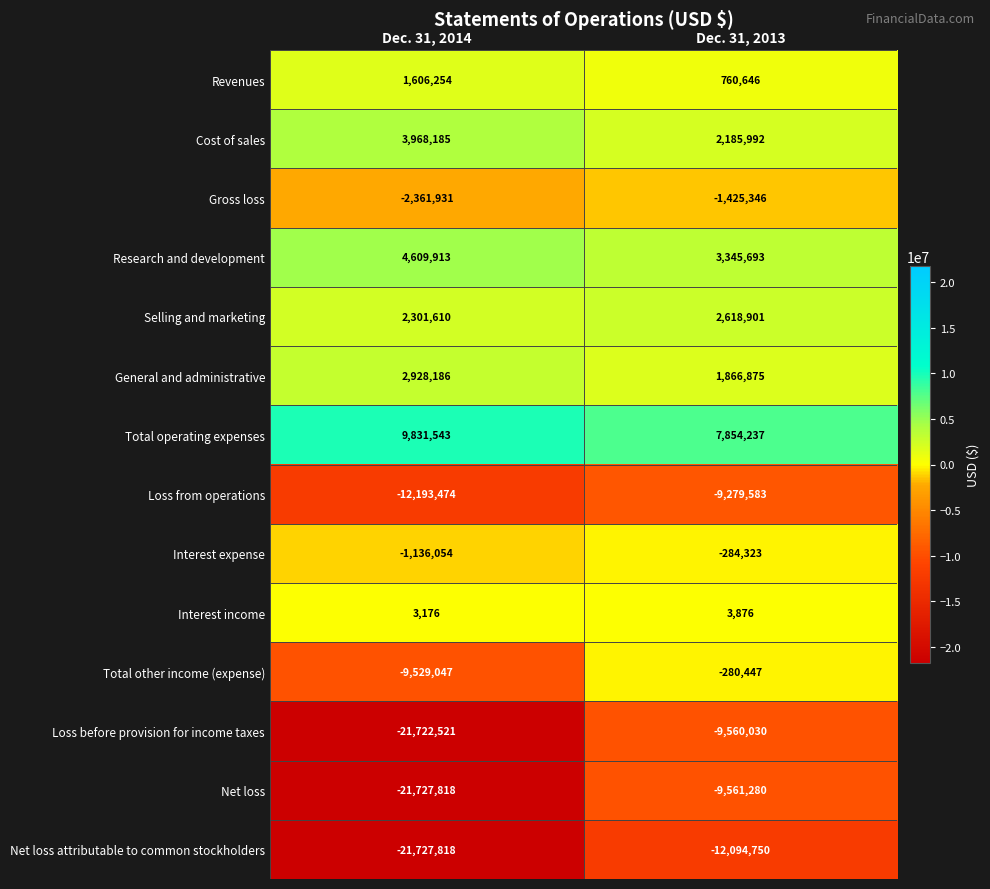

What is the sum of all General and administrative values?

4795061